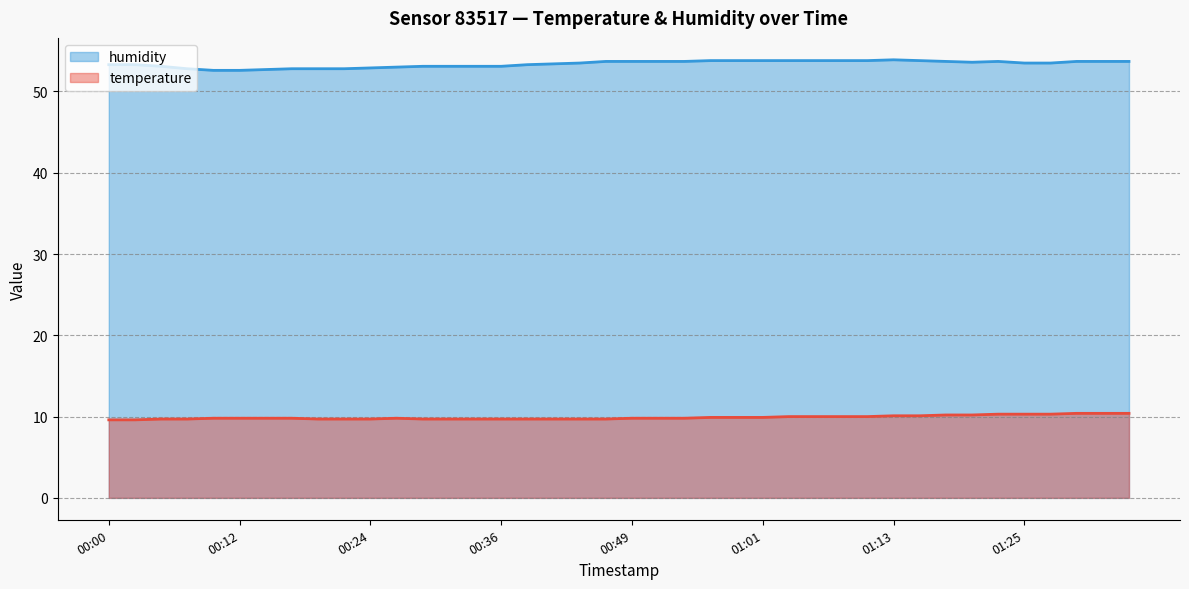

List the series in order of their overall mean, highest first.

humidity, temperature